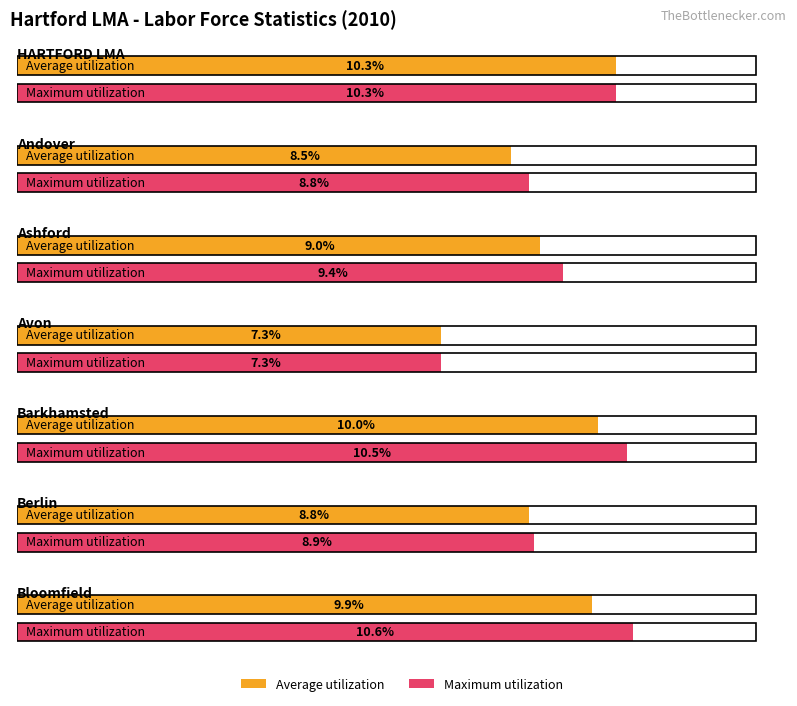

What is the label of the 7th bar from the left?

Bloomfield